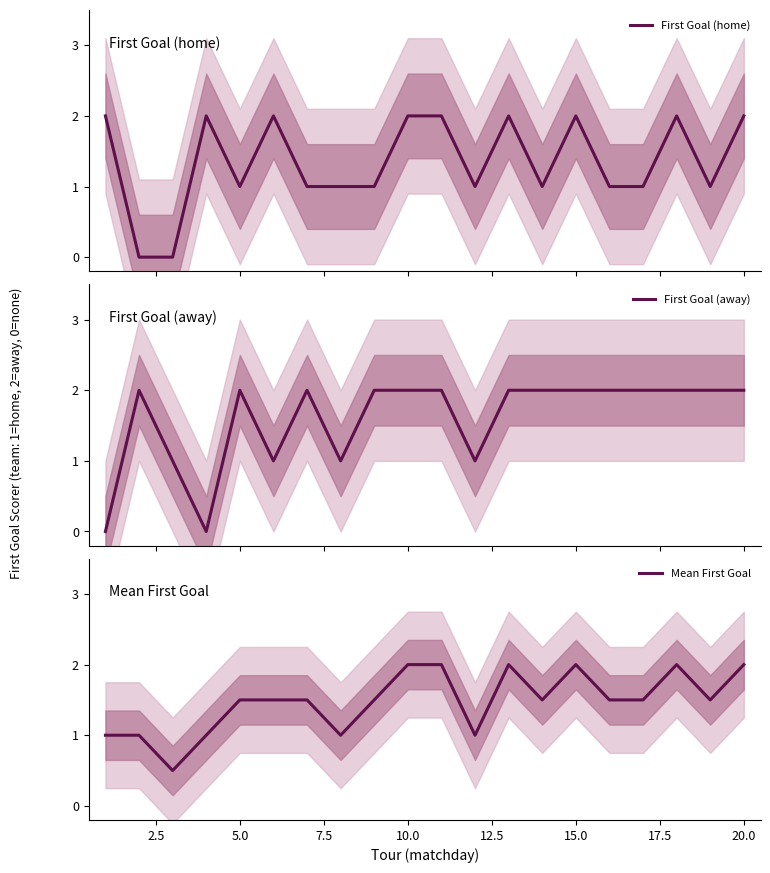

Which series has the largest range (max minus min)?

First Goal (home)